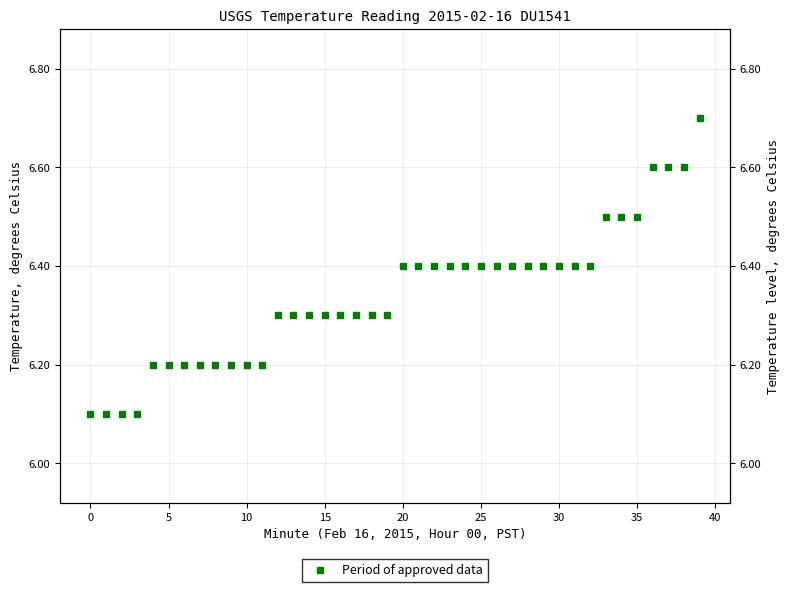

Between 38 and 12, which is larger?

38